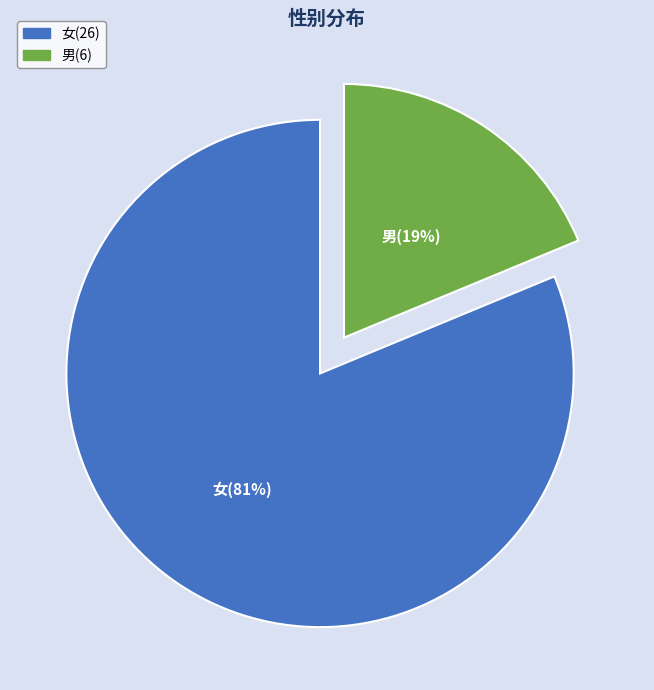

To the nearest percent, what is the combined percentage of 女 and 男?

100%